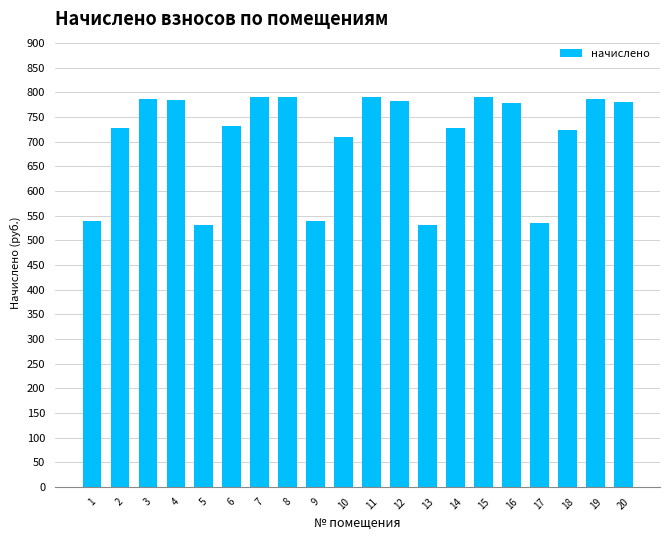

How many data points does each series have?

20